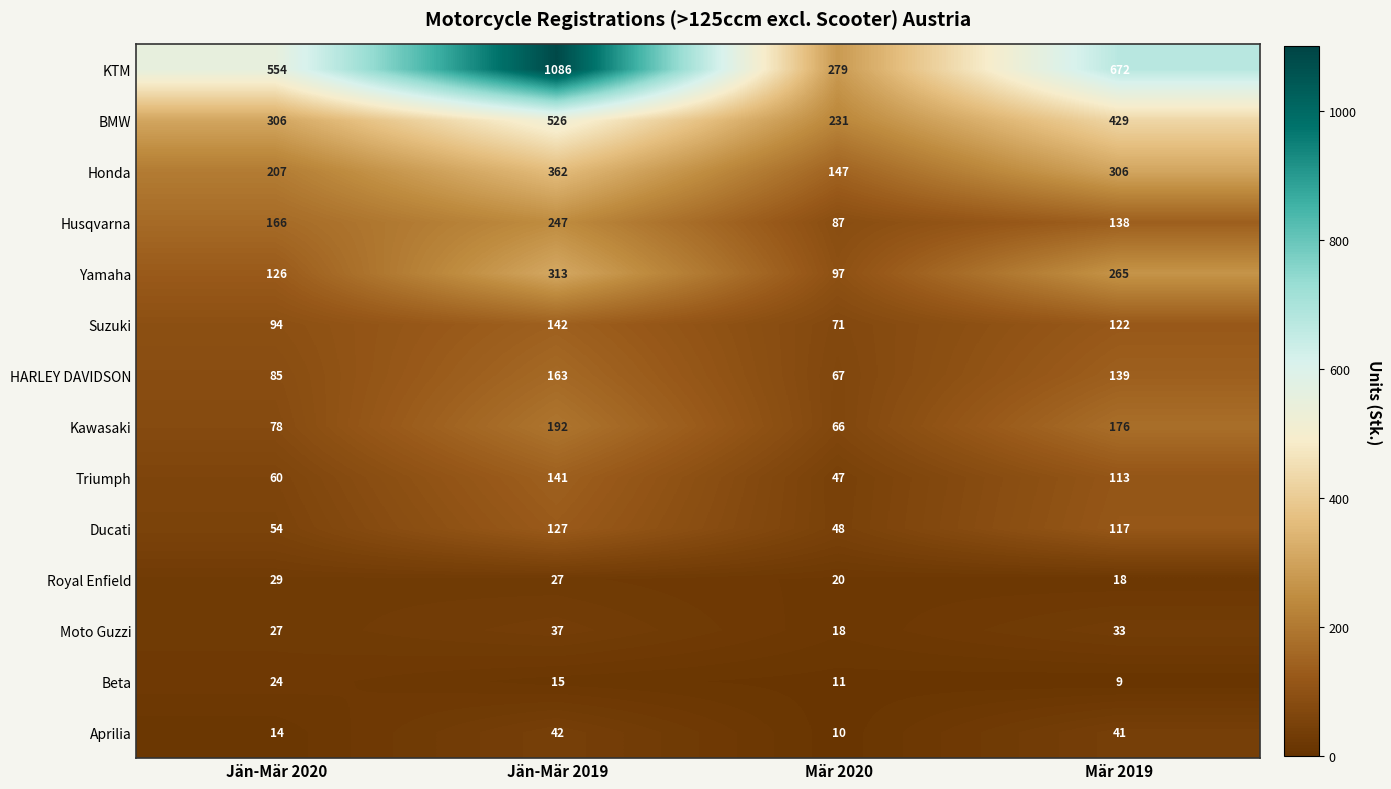

What is the approximate value of Beta at Mär 2020, to the nearest 10?

10